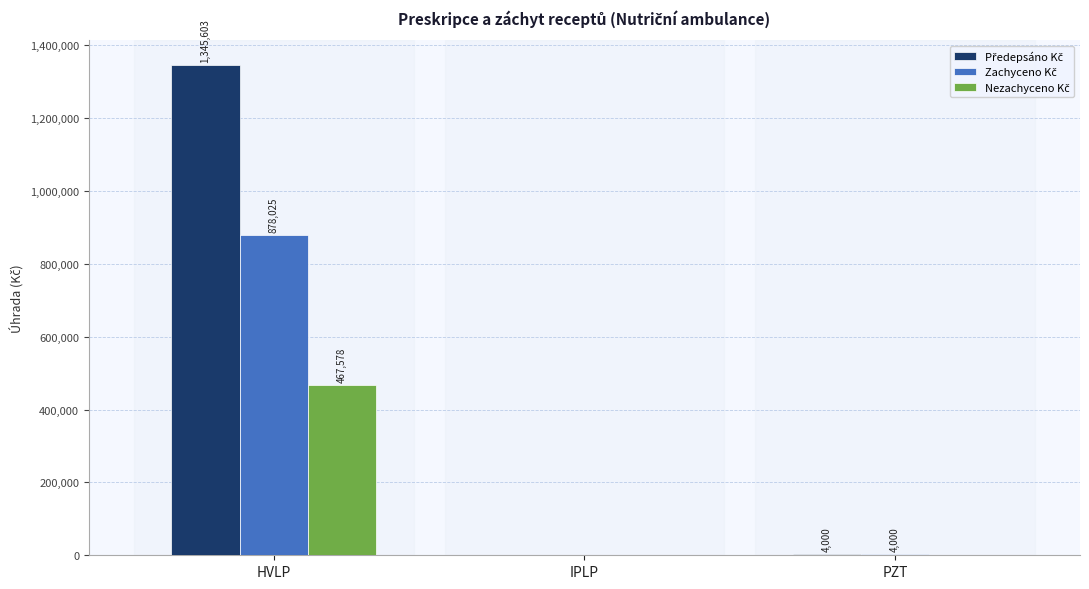

Which label corresponds to the largest value in the chart?

HVLP